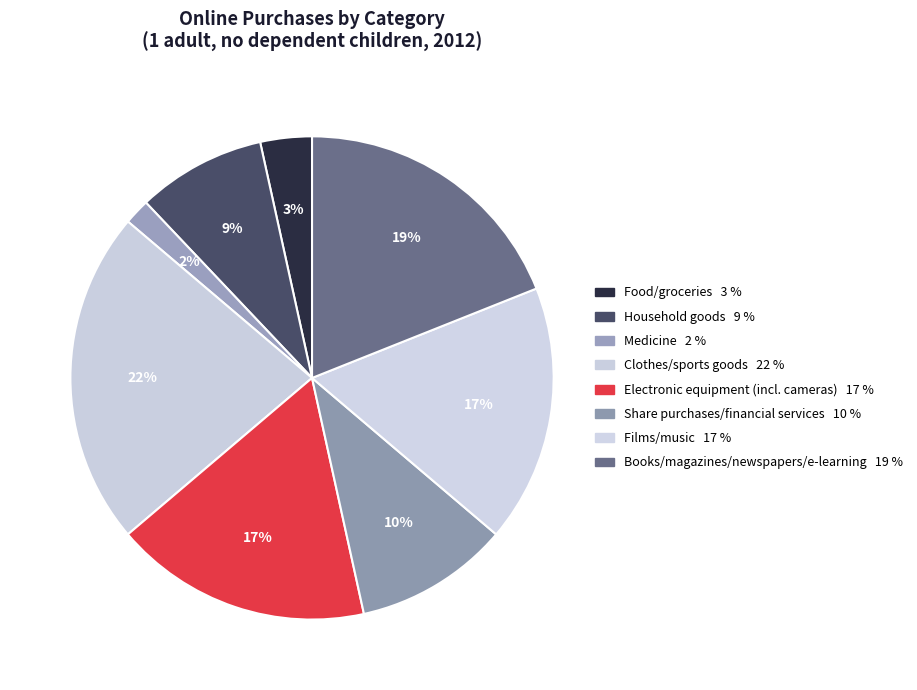

Which category has the biggest portion of the pie?

Clothes/sports goods